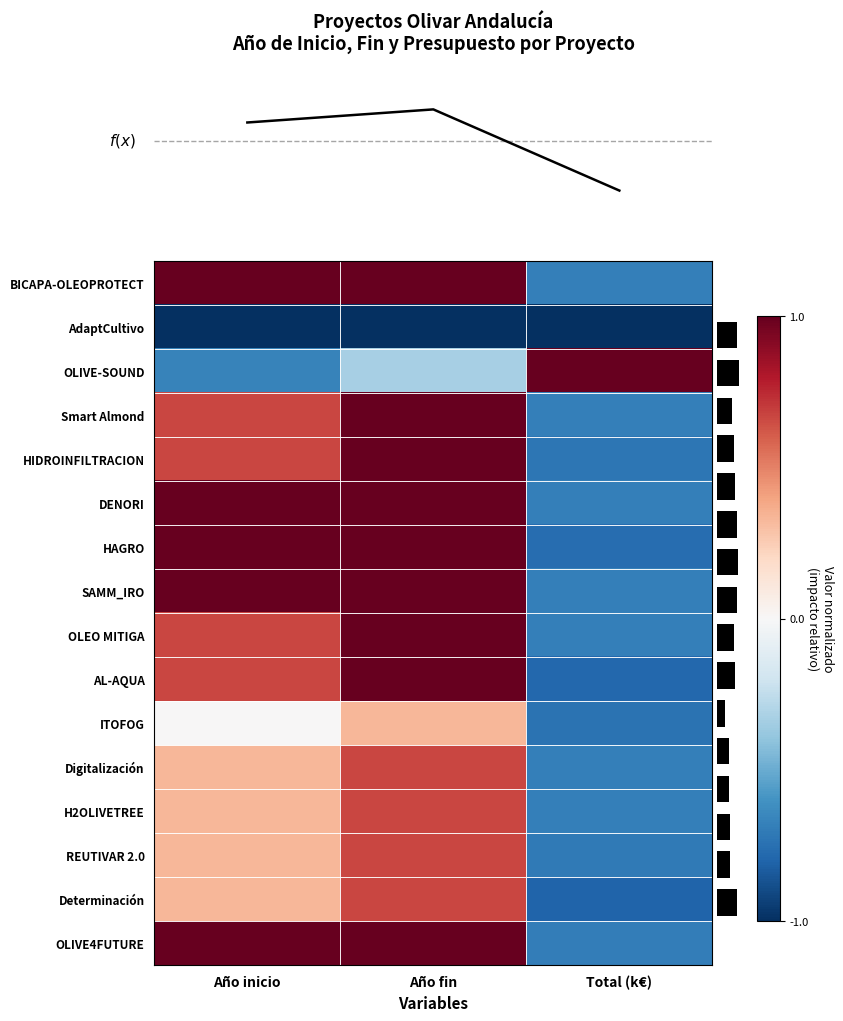

Rank the categories by DENORI value from highest to lowest.

Año inicio, Año fin, Total (k€)